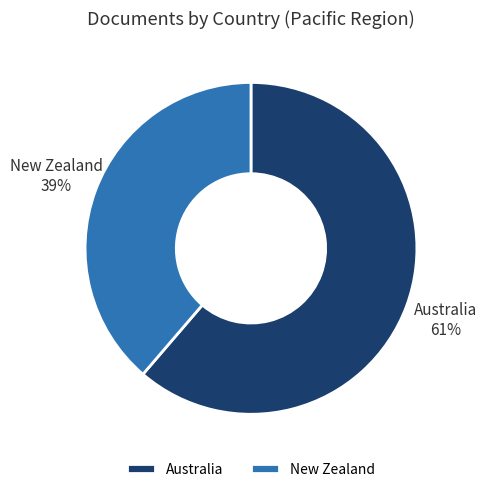

What is the ratio of the value at Australia to the value at New Zealand?

1.6